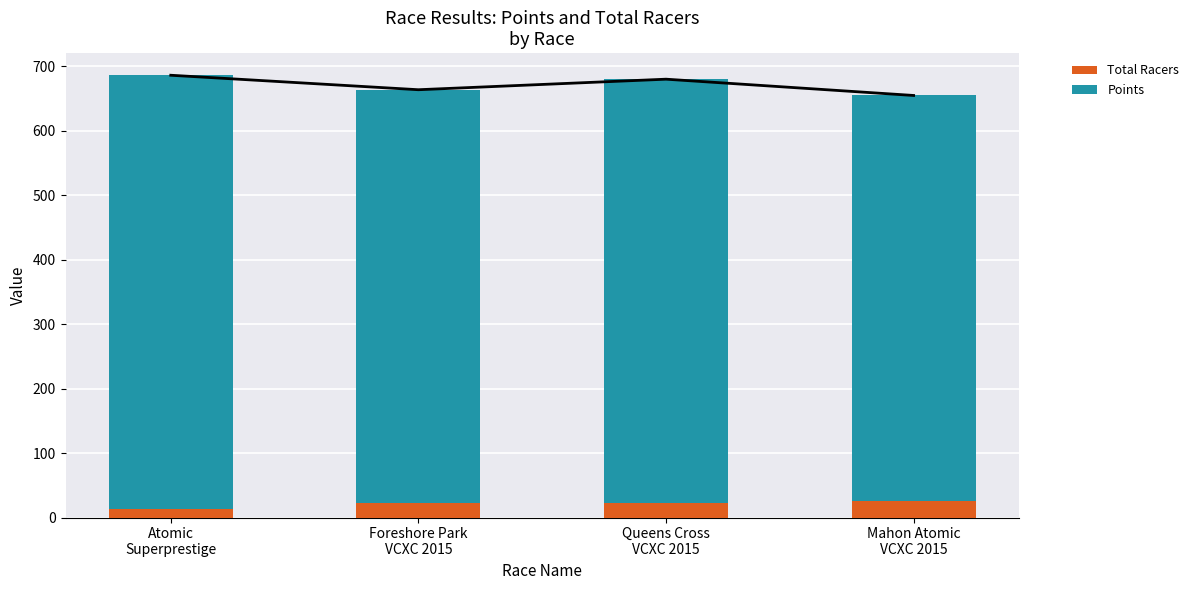

Which series has the largest total across all categories?

Points